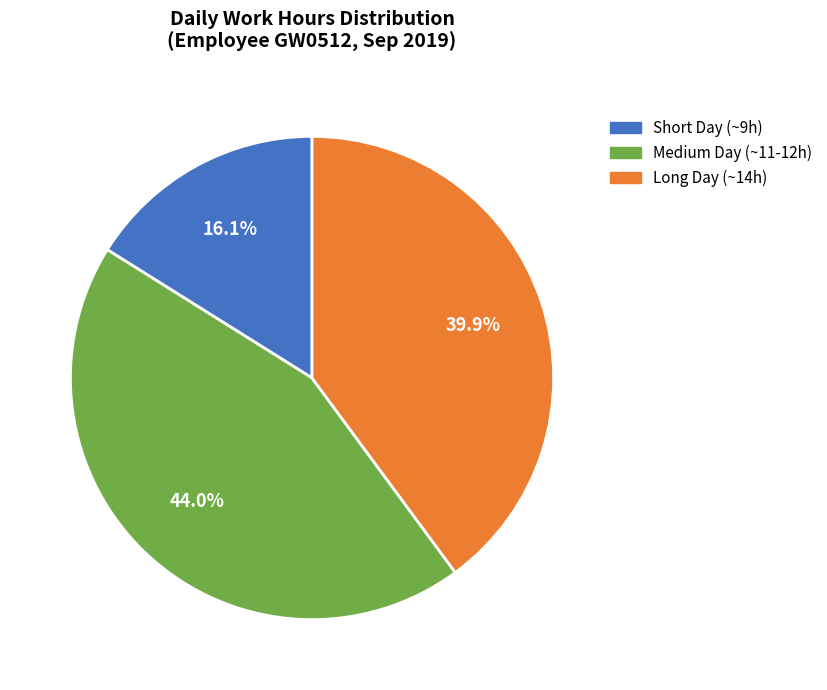

Is there any slice that represents more than half of the pie?

No